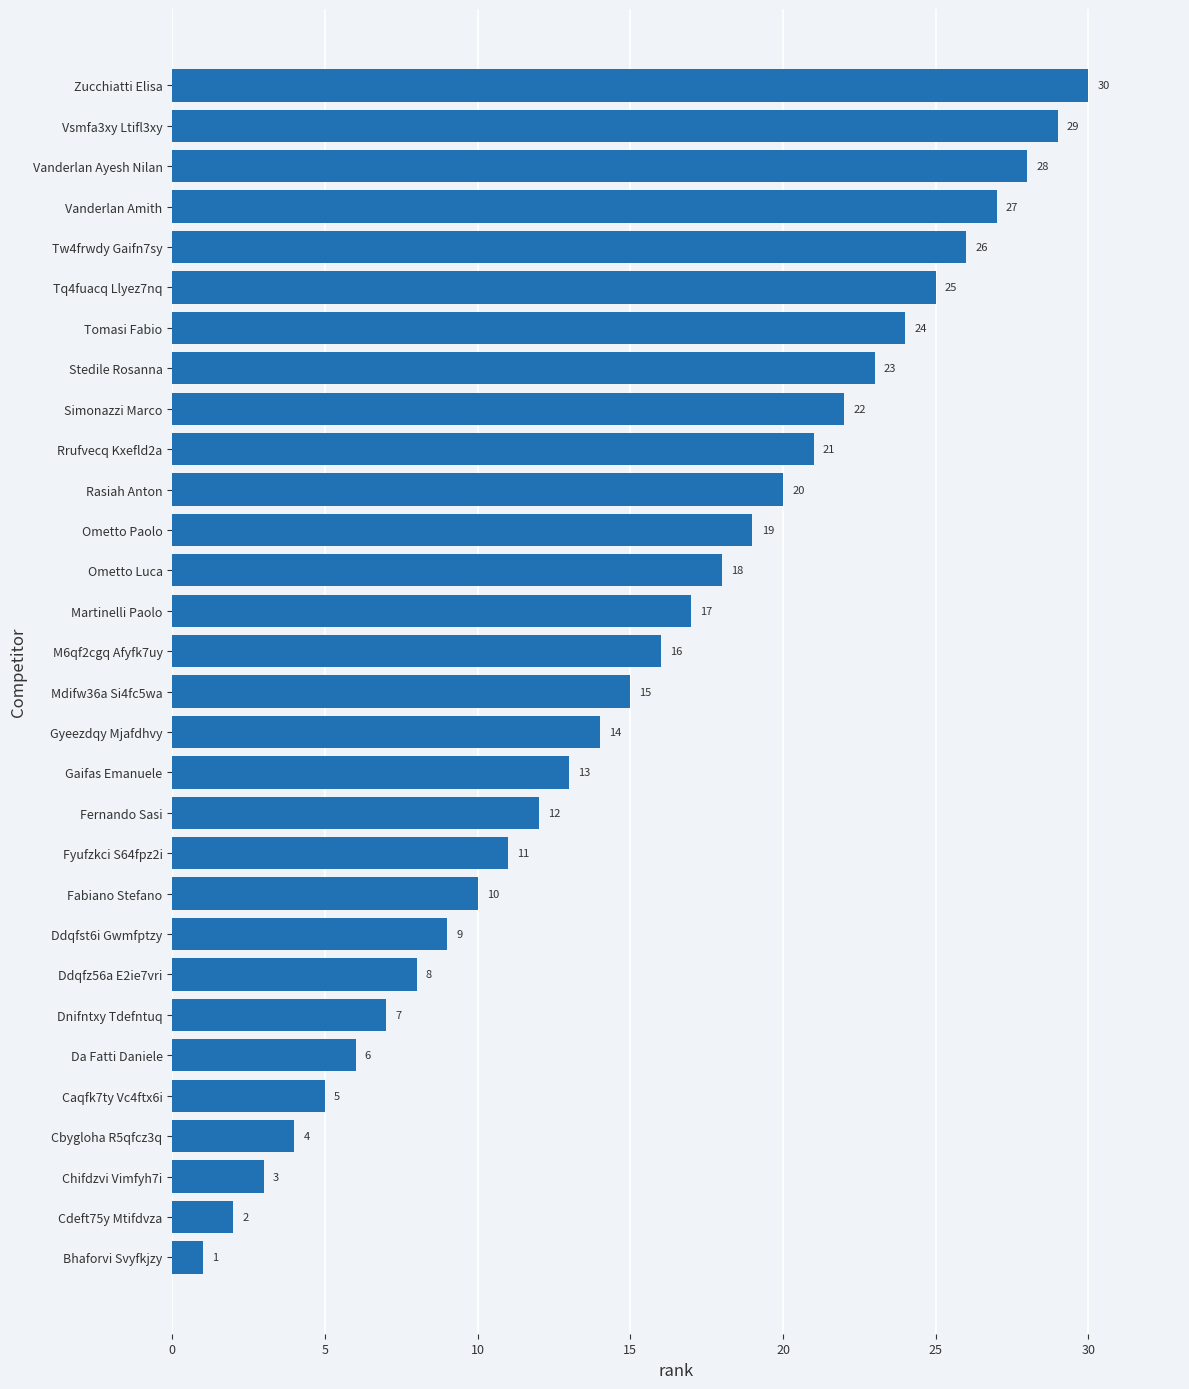

Are the bars grouped side by side (vs. stacked)?

No